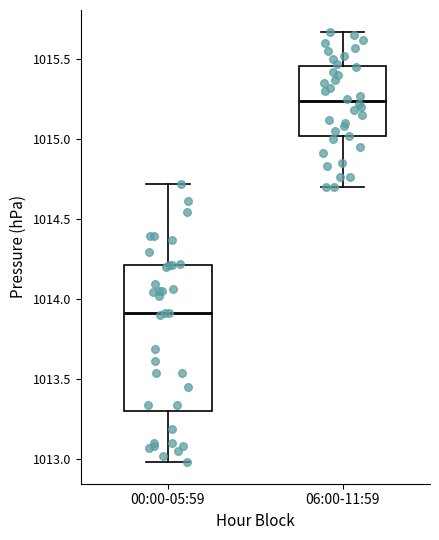

Where is the upper edge of the box for 00:00-05:59 on the y-axis? The values are not printed on the chart, so give them approximately, as read against the axis.

1014.20